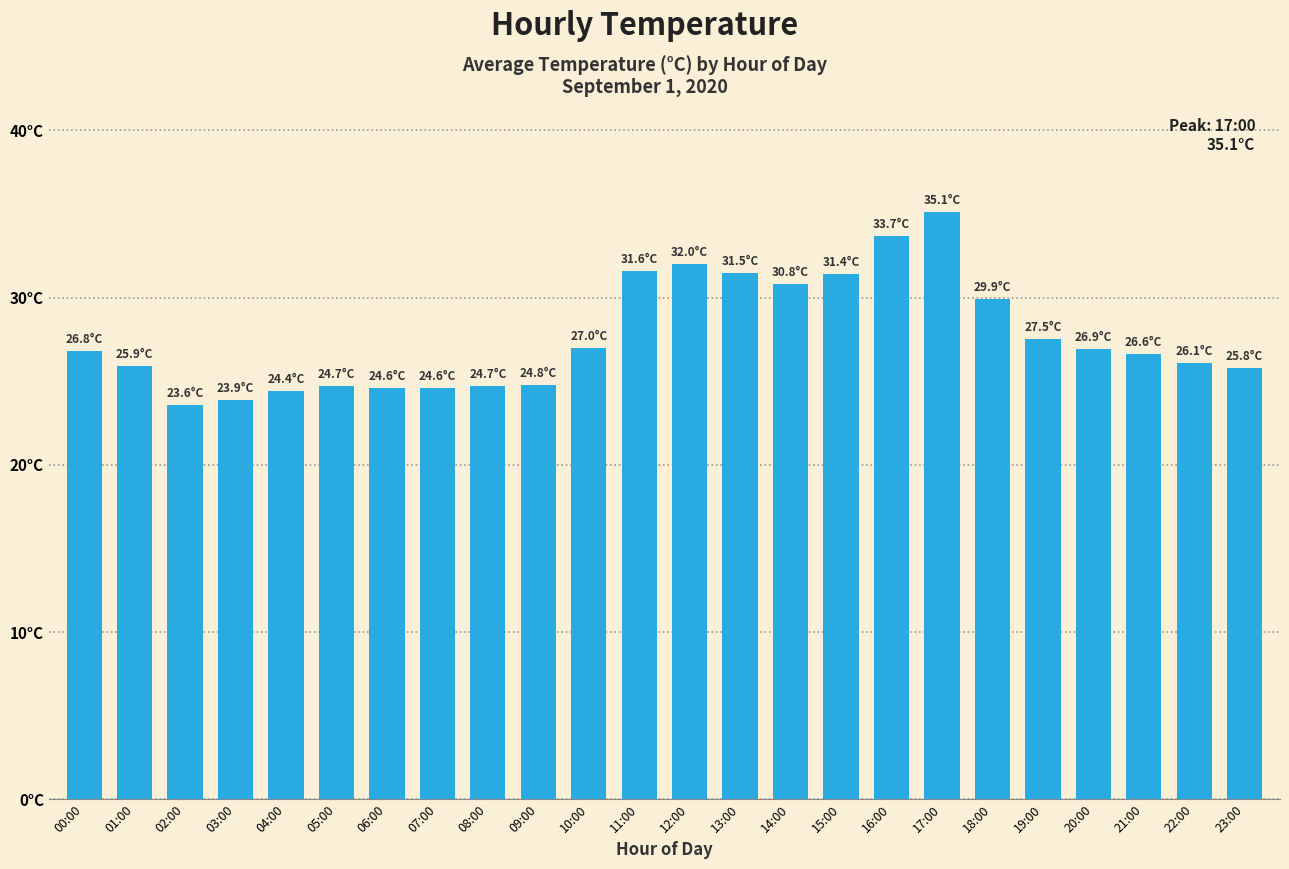

Does the chart contain any negative values?

No